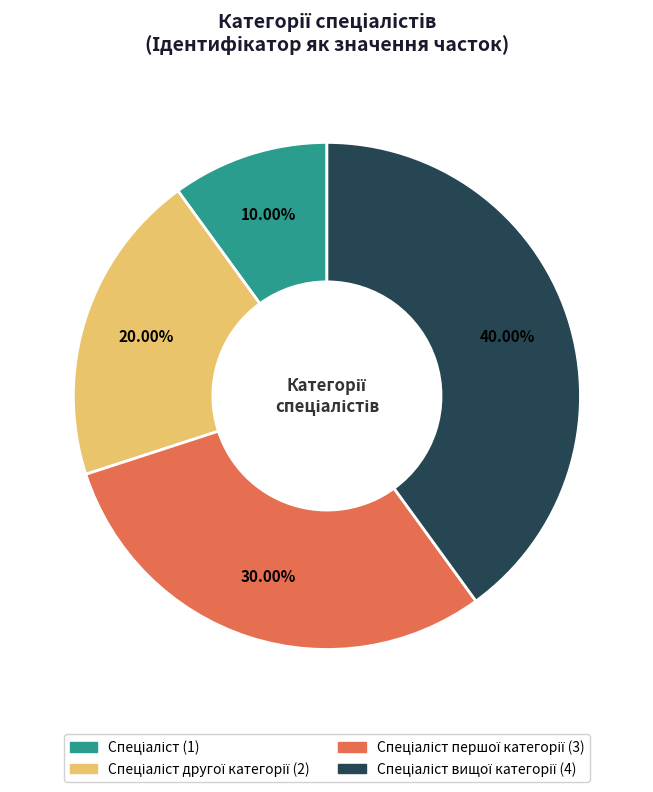

Is there any slice that represents more than half of the pie?

No